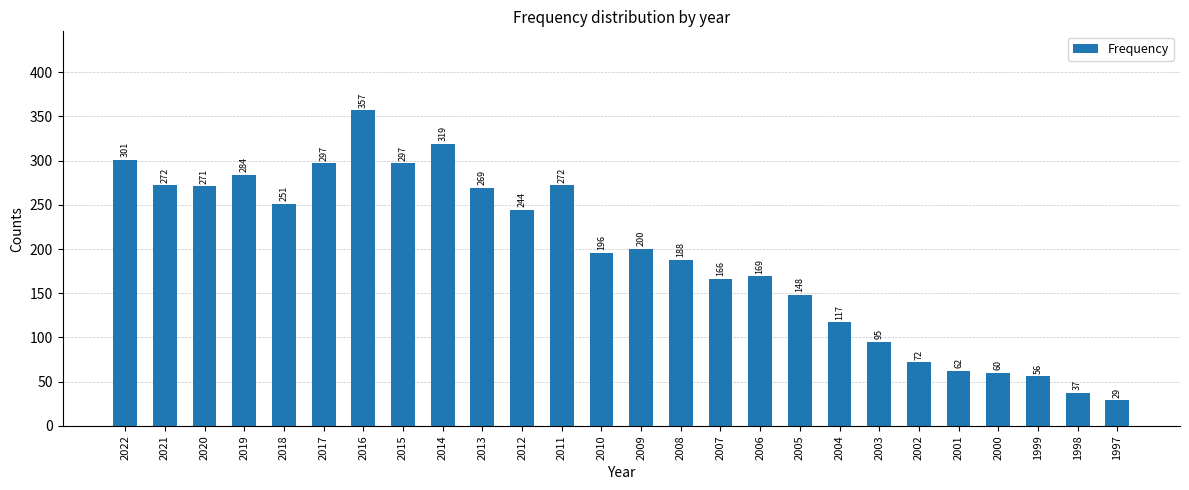

Does the chart contain stacked bars?

No